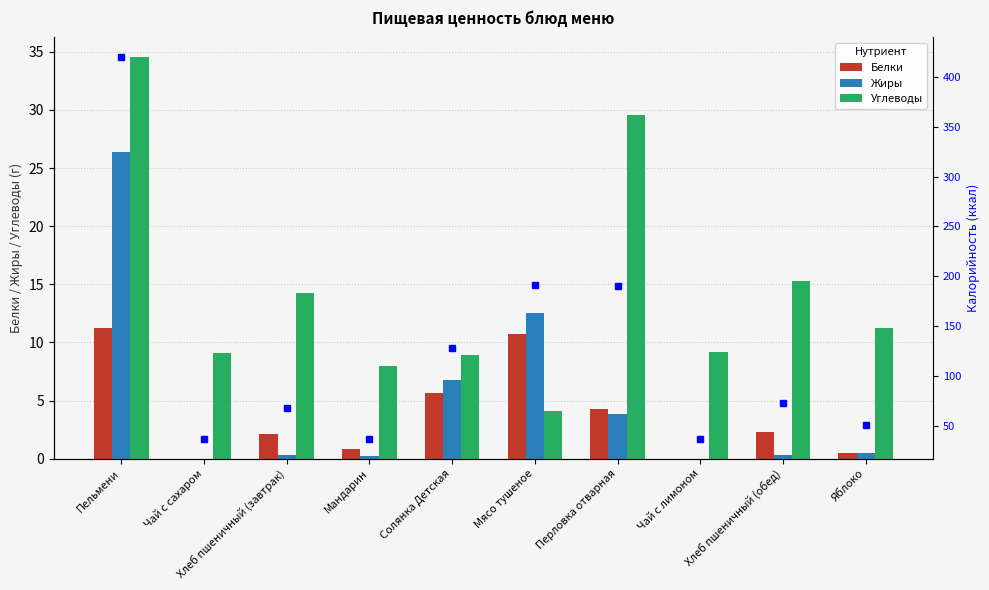

Rank the series at Солянка Детская from highest to lowest value.

Калорийность, Углеводы, Жиры, Белки